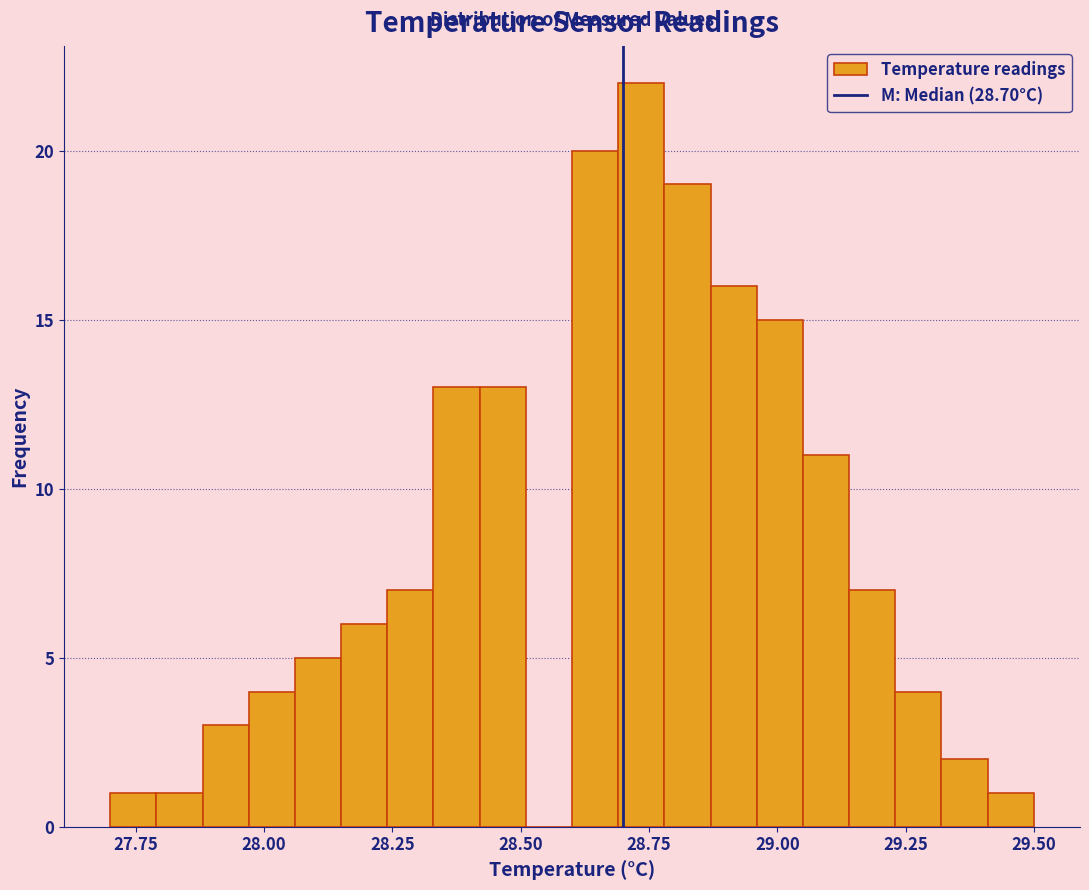

Read against the x-axis, roughly where is the centre of the tallest bar?

28.75